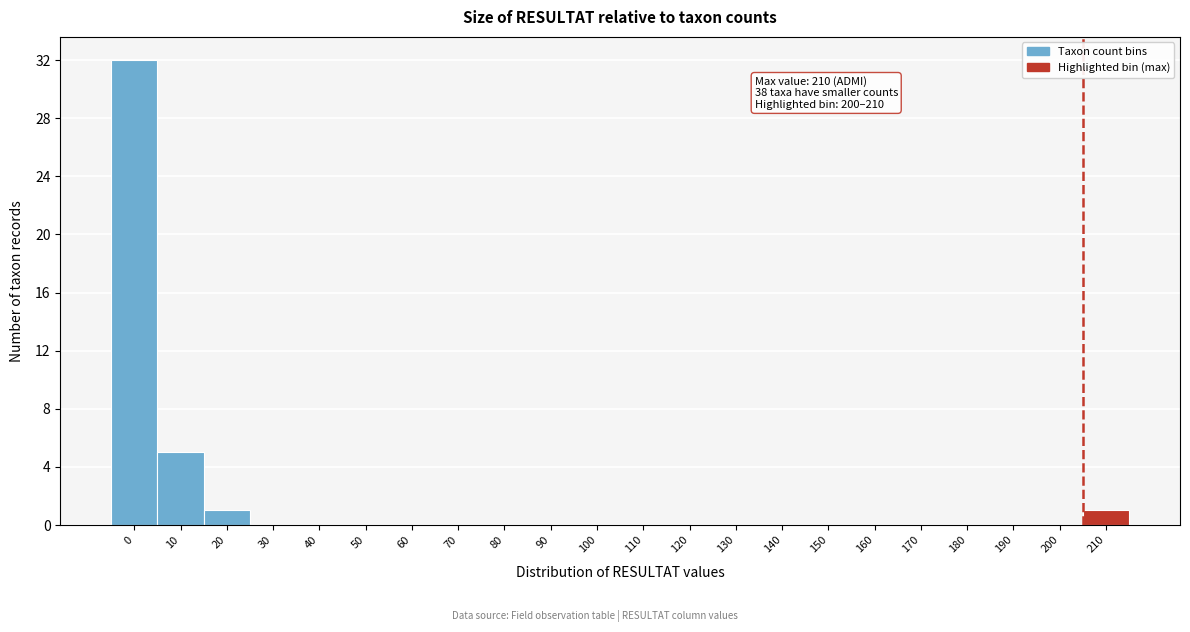

Reading left to right, list all the values displayed in this chart.

0=32	10=5	20=1	30=0	40=0	50=0	60=0	70=0	80=0	90=0	100=0	110=0	120=0	130=0	140=0	150=0	160=0	170=0	180=0	190=0	200=0	210=1